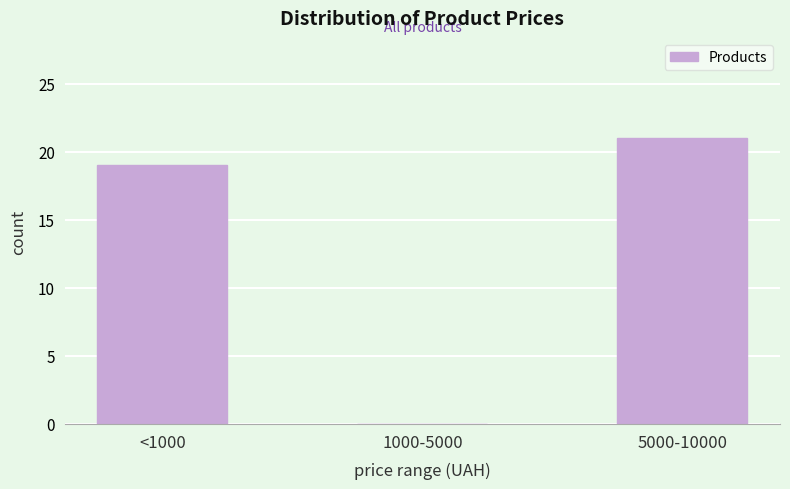

Reading left to right, what are all the values shown in this chart?

<1000=19	1000-5000=0	5000-10000=21